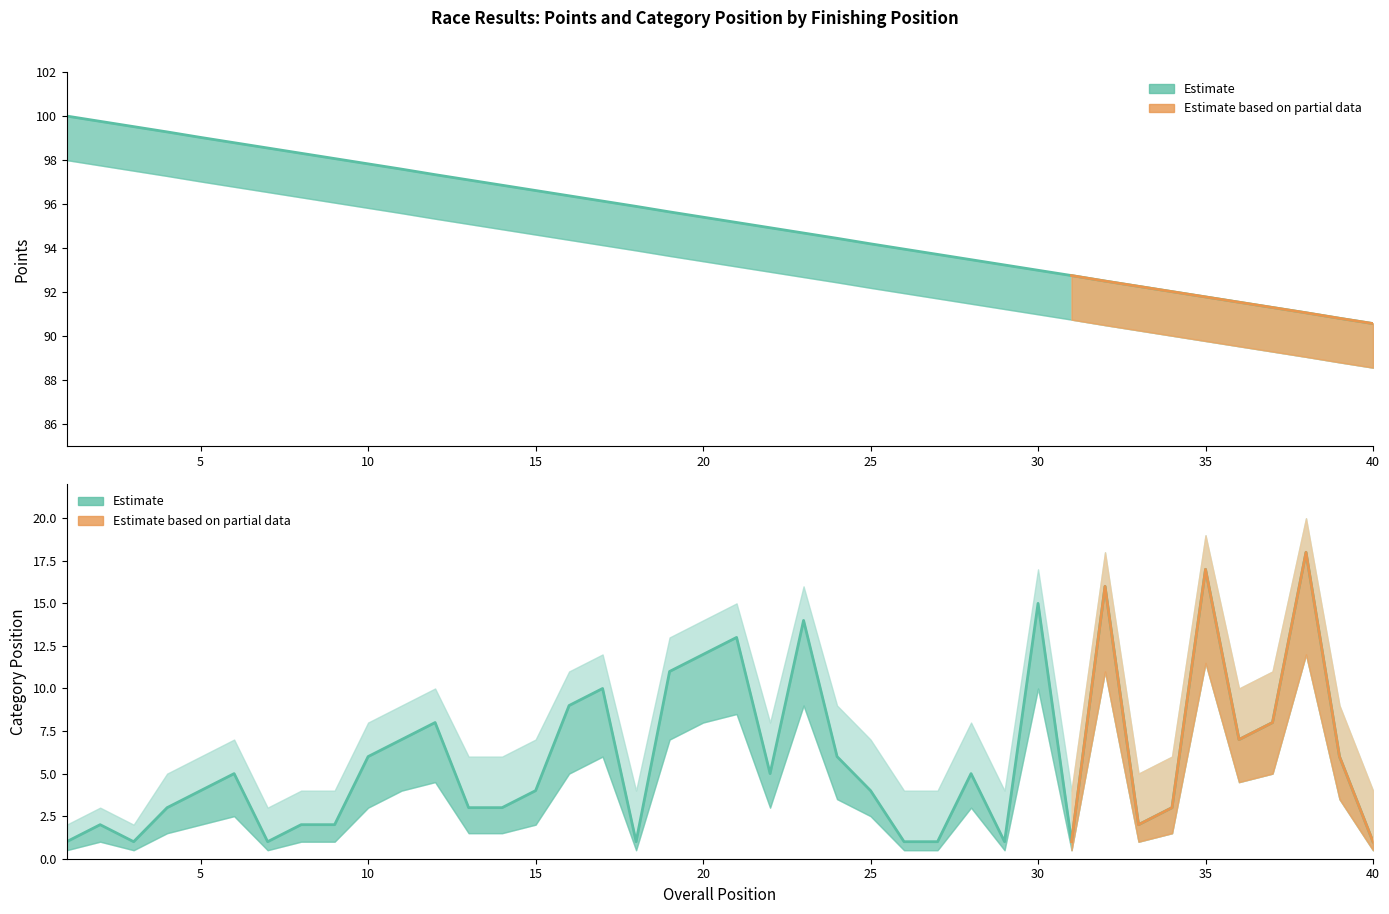

Where does the Category_position series first go above 5?

10